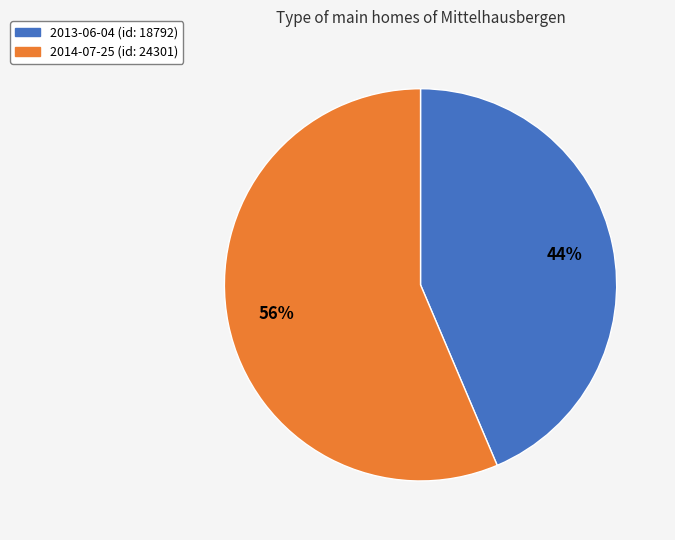

Which has a higher value, 2013-06-04 or 2014-07-25?

2014-07-25